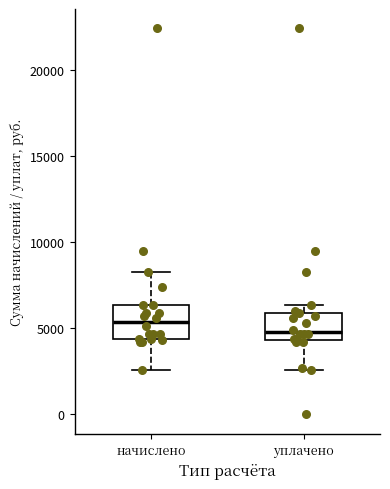

Reading left to right, read every box against the y-axis: the position of its median line, the range the box covers, and the ends of its whiskers. The values are not printed on the chart, so give them approximately, as read against the axis.

начислено: median 5500, box 4500 to 6500, whiskers 2500 to 8500
уплачено: median 5000, box 4500 to 6000, whiskers 2500 to 6500